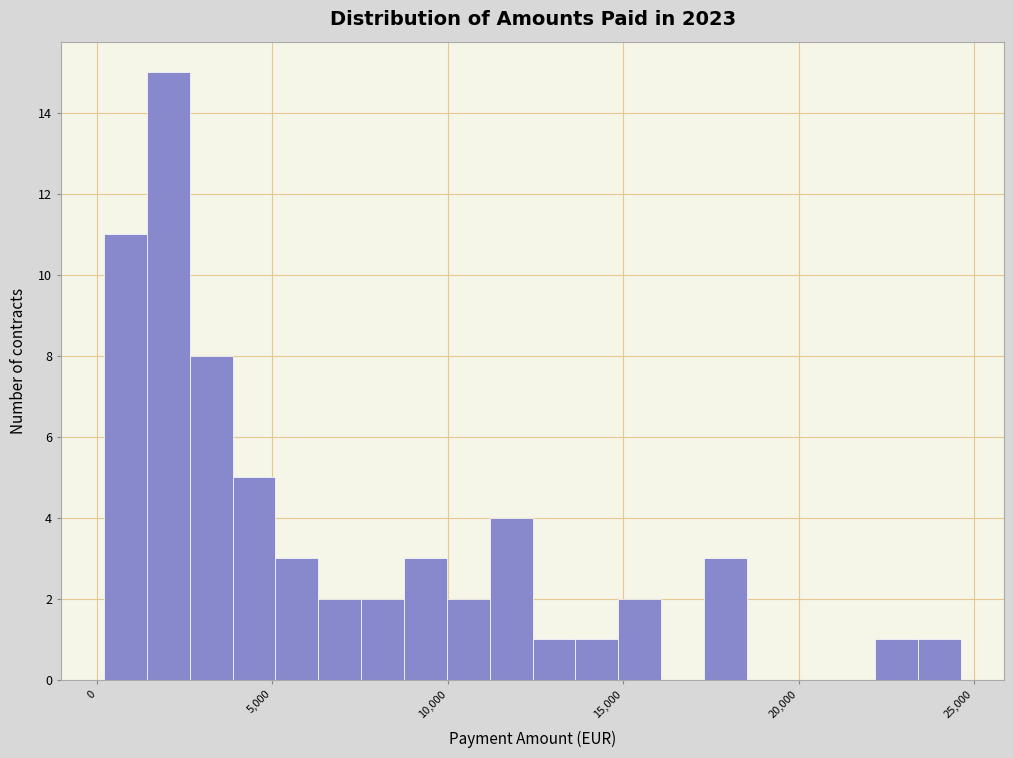

Around what value on the x-axis is the tallest bar? Give the approximate position of its centre, as read against the axis.

2000